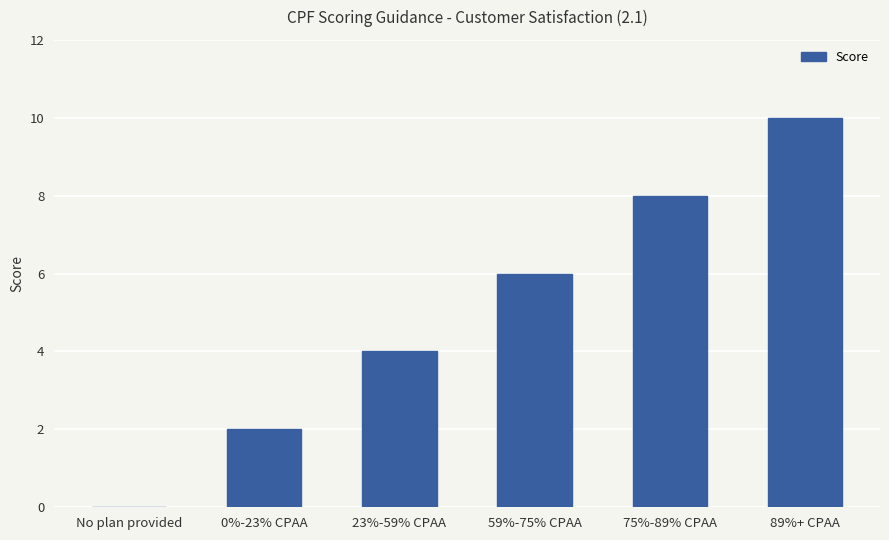

Between 0%-23% CPAA and 59%-75% CPAA, which is larger?

59%-75% CPAA